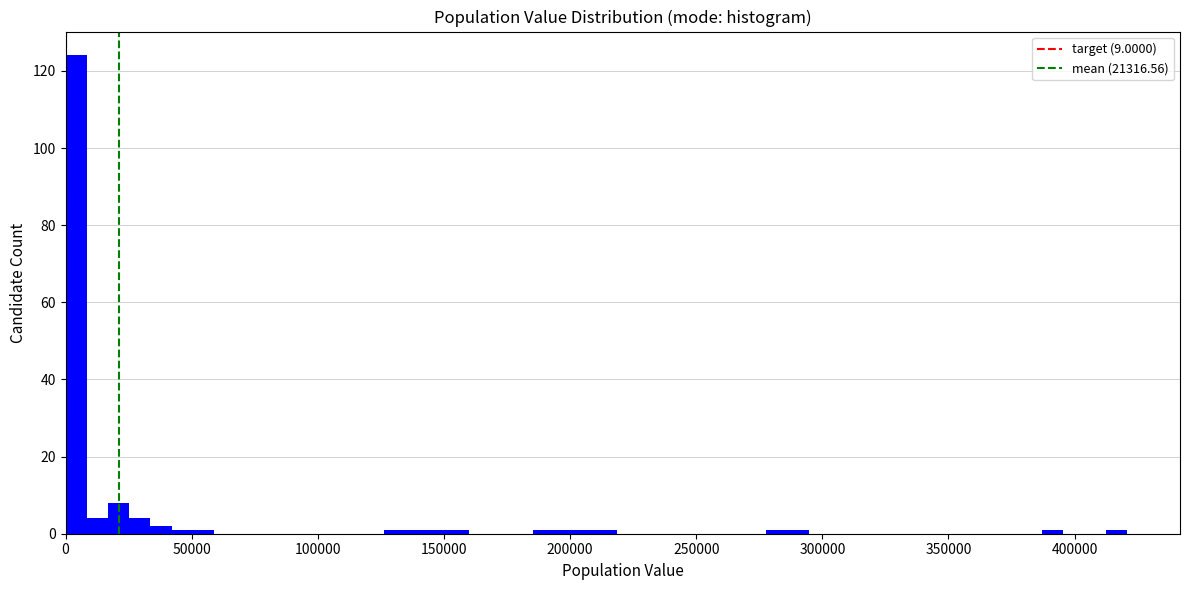

Around what value on the x-axis is the tallest bar? Give the approximate position of its centre, as read against the axis.

5000